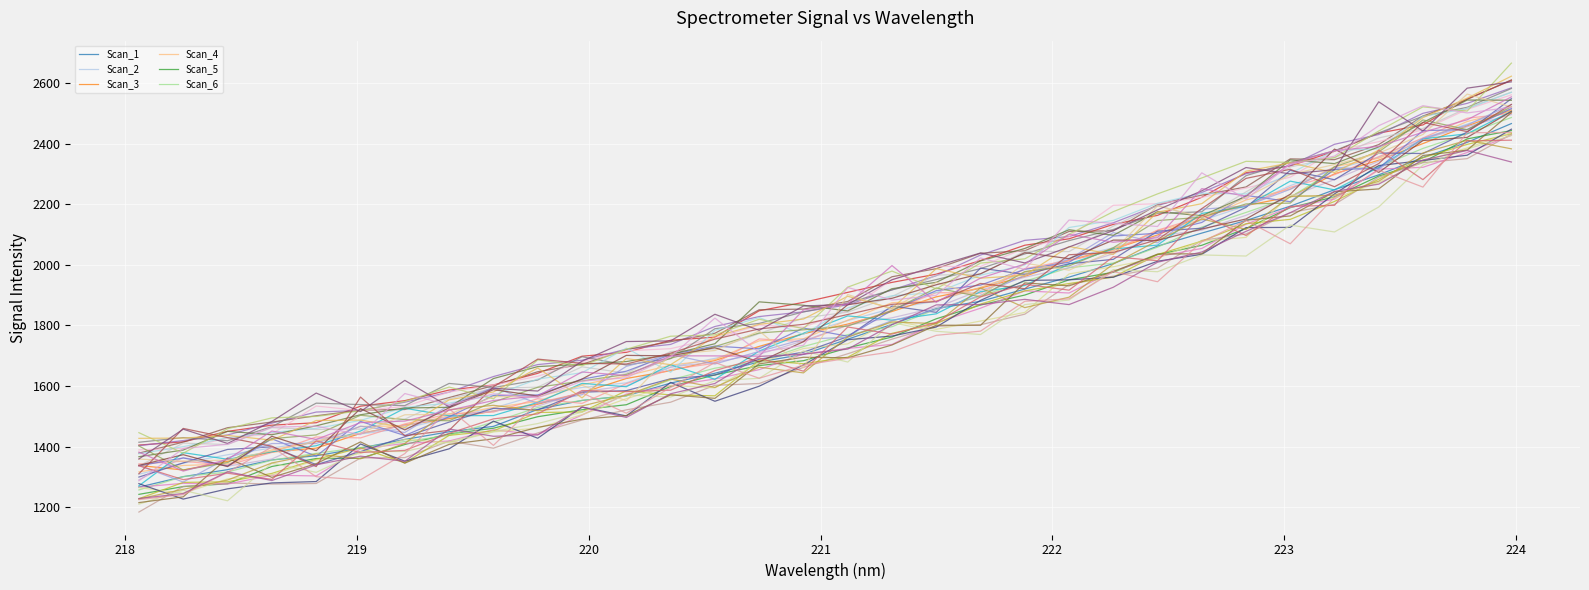

Is this an area chart (filled region under the line)?

No